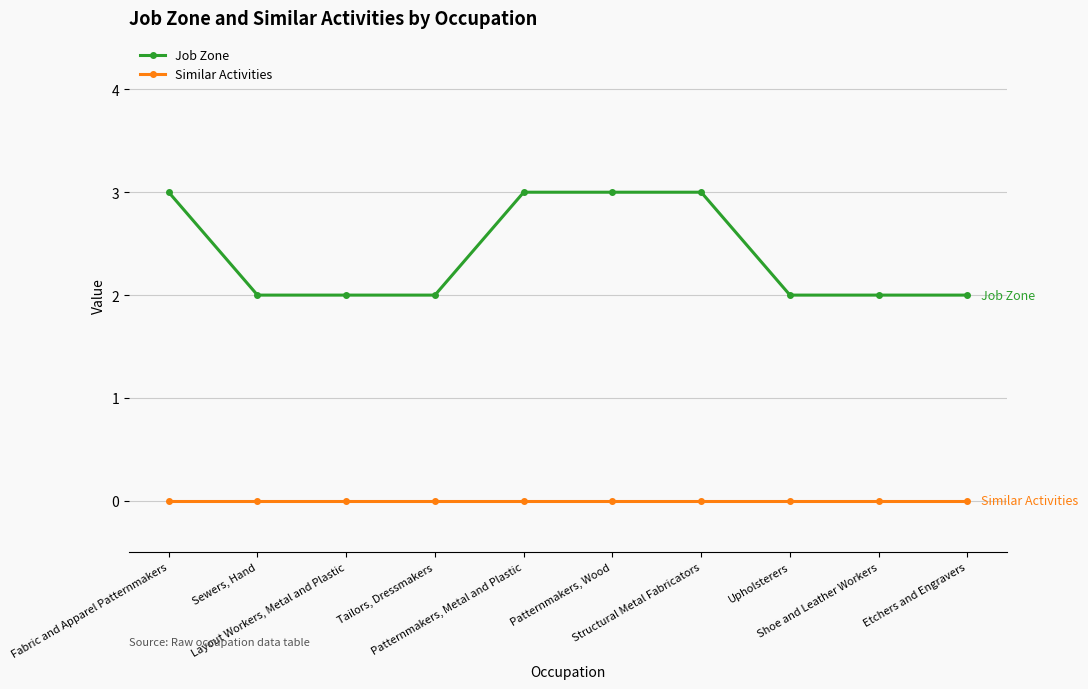

The Similar Activities series shows 0 at Etchers and Engravers. True or false?

True